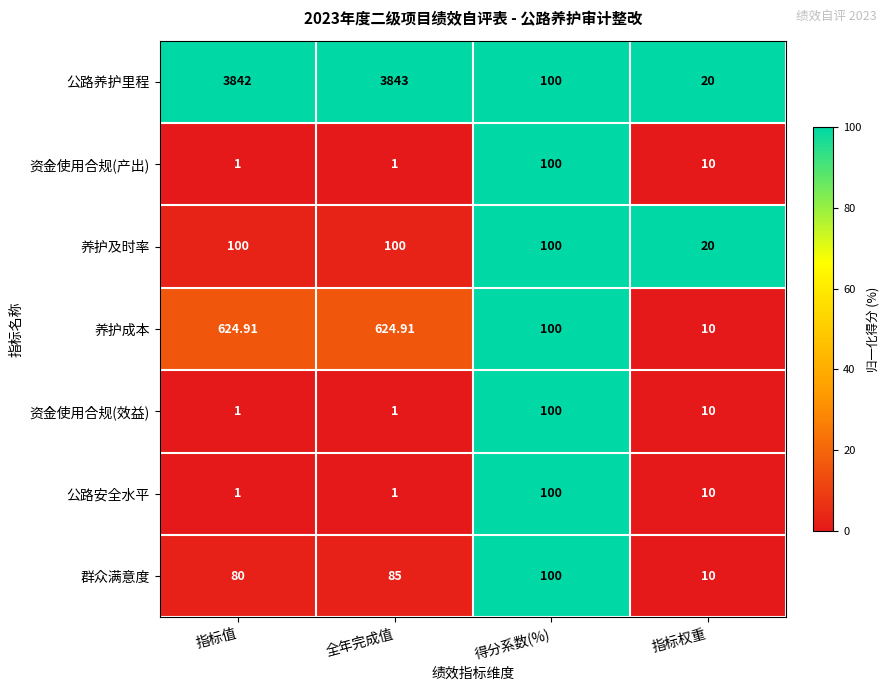

Which category has the highest value in the 资金使用合规(效益) series?

得分系数(%)